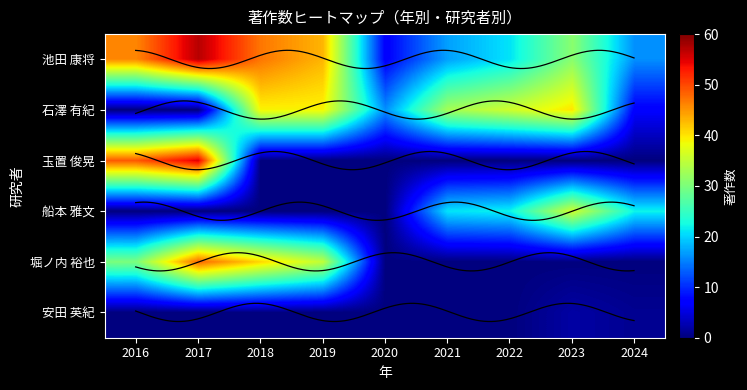

Which series has the largest range (max minus min)?

池田 康将